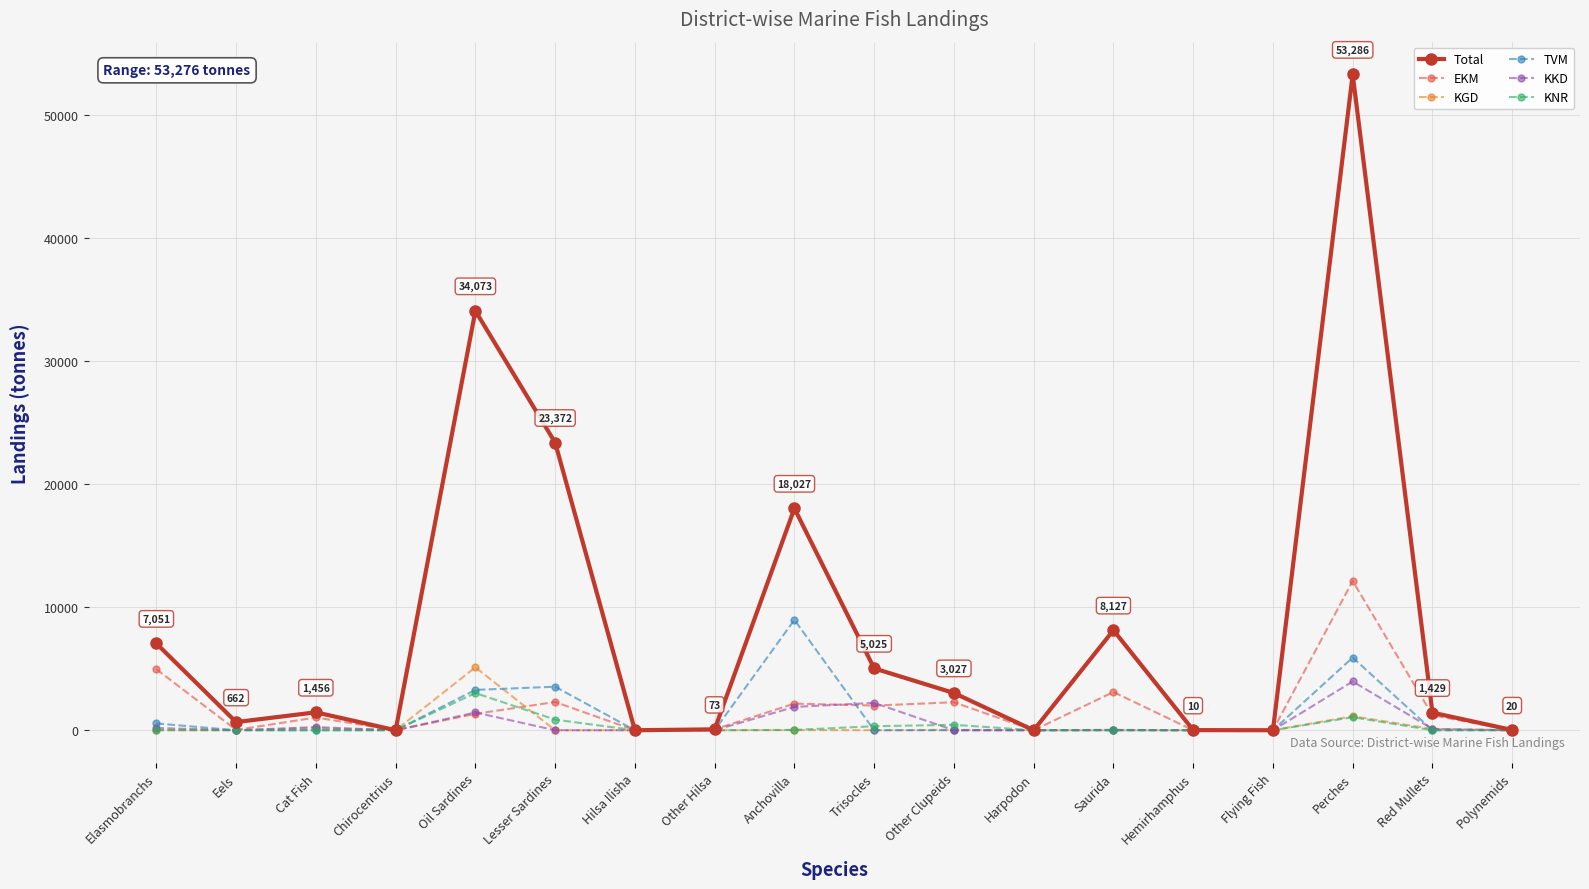

What is the total value across all series at Red Mullets?

2858